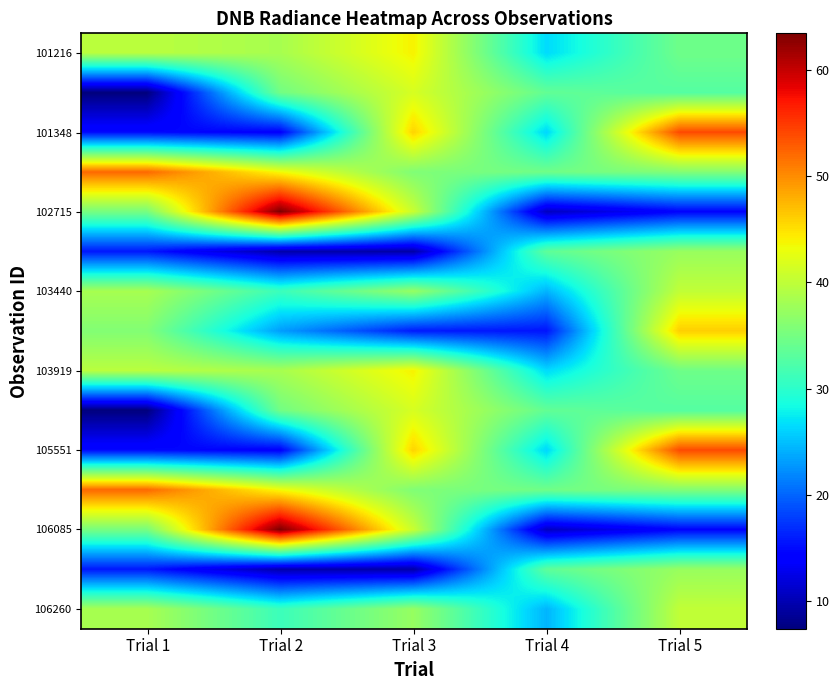

What is the difference between the highest and lowest values at Trial 2?

53.8